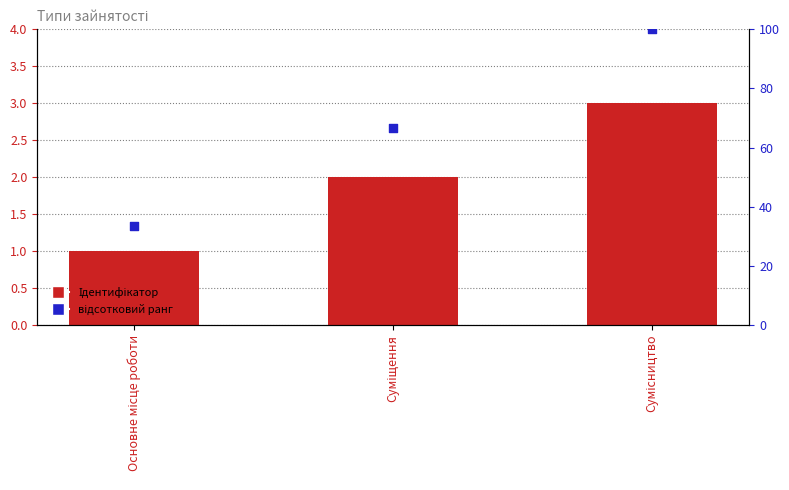

Which series has the widest spread of Y values?

відсотковий ранг